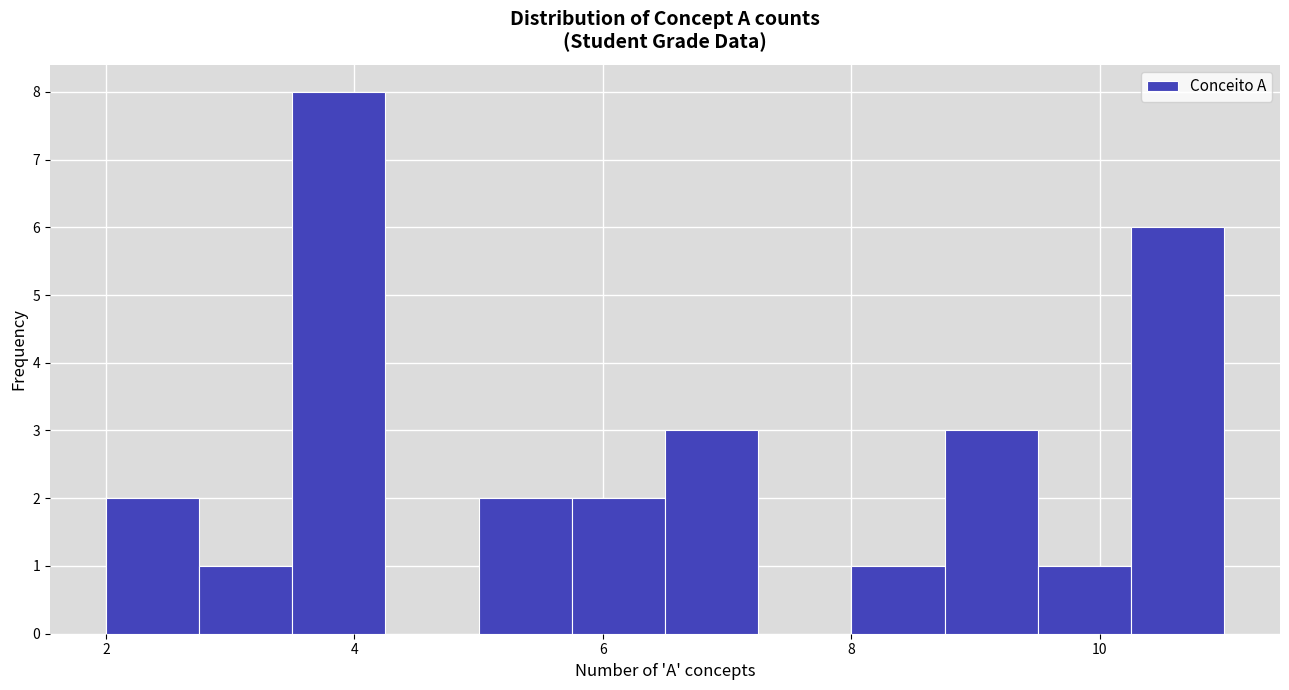

Around what value on the x-axis is the tallest bar? Give the approximate position of its centre, as read against the axis.

3.8